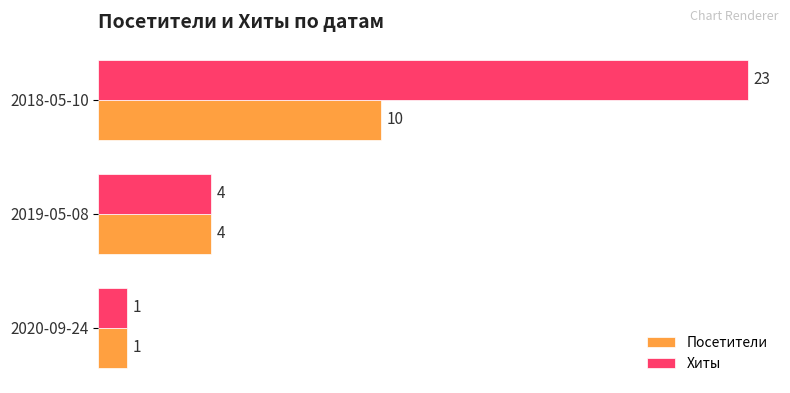

Which series has the largest total across all categories?

Хиты